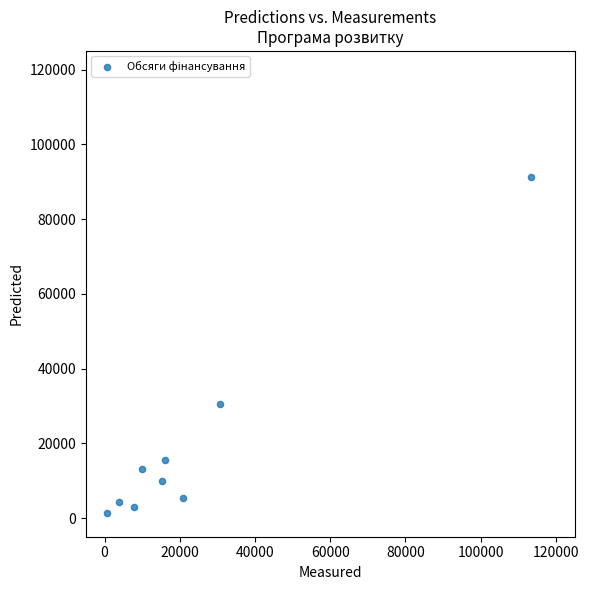

What Y value in the scatter plot is closest to 46329?

30640.0